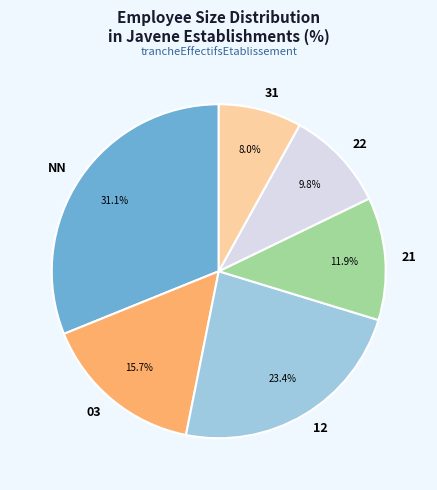

True or false: NN accounts for 24% of the total.

False